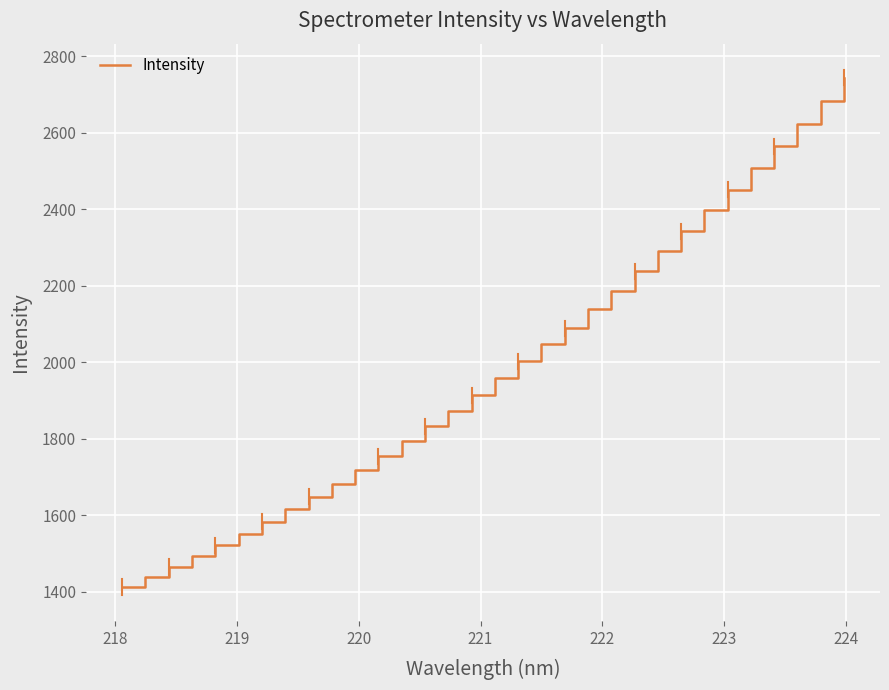

Does the chart display data point markers on the line(s)?

No